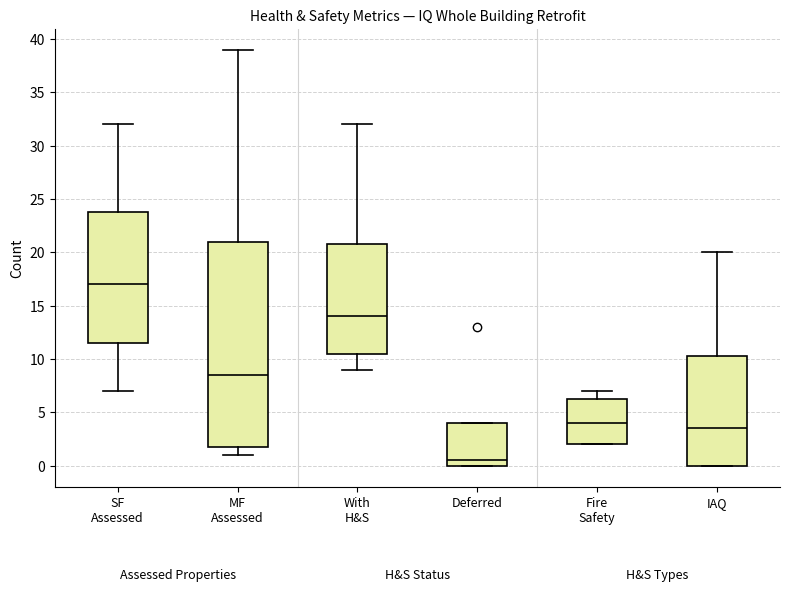

Reading left to right, transcribe this box plot: for each box, give where its median line is, the range the box spans, and where its two whiskers end, as read against the y-axis. The values are not printed on the chart, so give them approximately, as read against the axis.

SF Assessed: median 17.0, box 11.5 to 24.0, whiskers 7.0 to 32.0
MF Assessed: median 8.5, box 2.0 to 21.0, whiskers 1.0 to 39.0
With H&S: median 14.0, box 10.5 to 21.0, whiskers 9.0 to 32.0
Deferred: median 0.5, box 0.0 to 4.0, whiskers 0.0 to 4.0
Fire Safety: median 4.0, box 2.0 to 6.5, whiskers 2.0 to 7.0
IAQ: median 3.5, box 0.0 to 10.5, whiskers 0.0 to 20.0